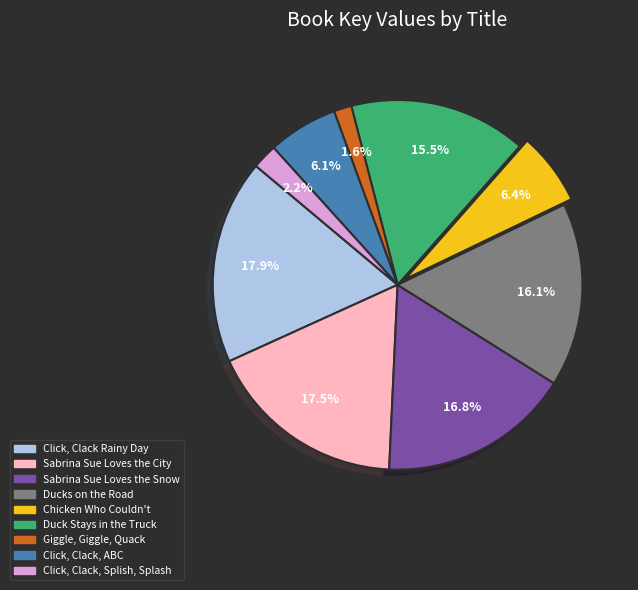

Is Sabrina Sue Loves the City the majority of the pie?

No